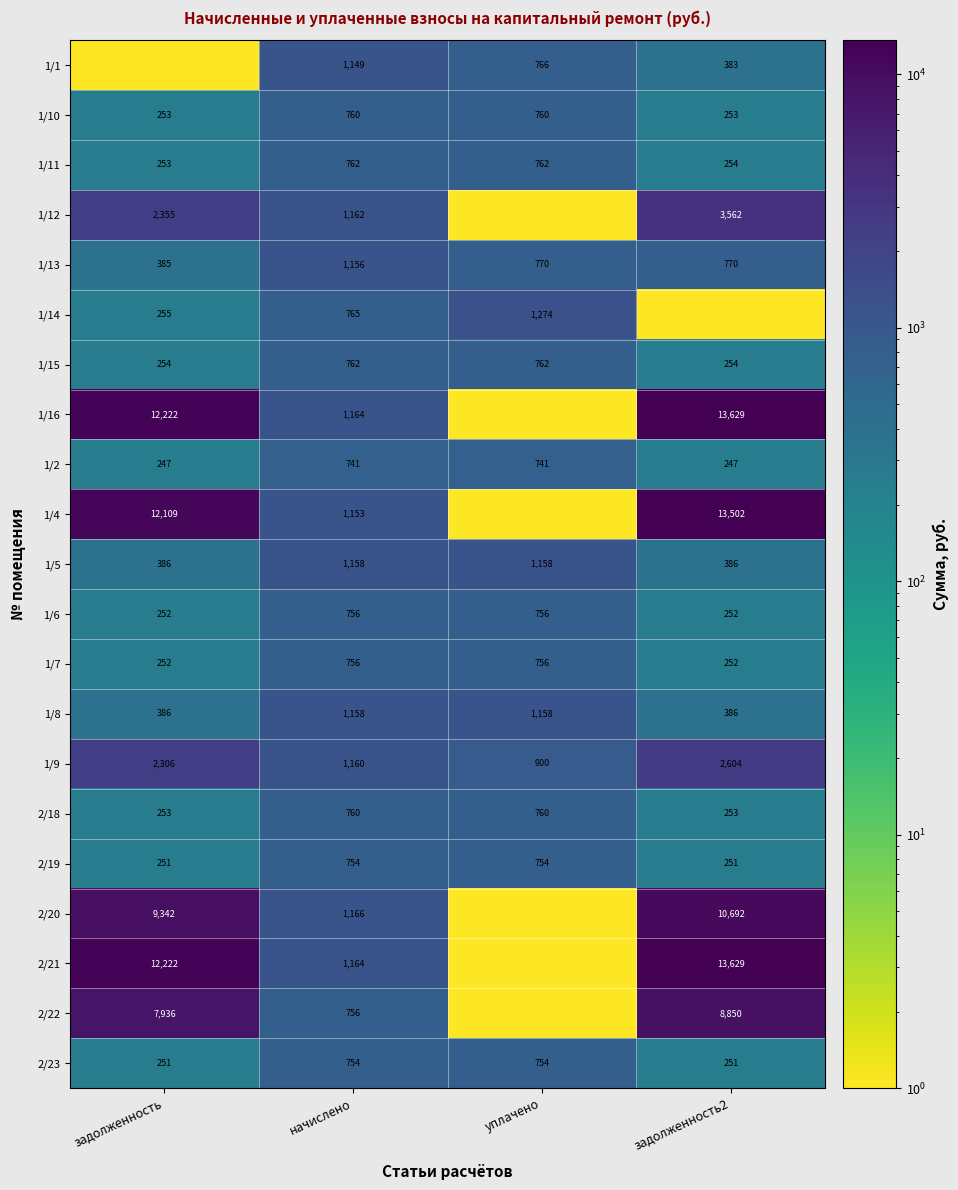

Is it true that 1/8 equals 252.3 at задолженность?

False